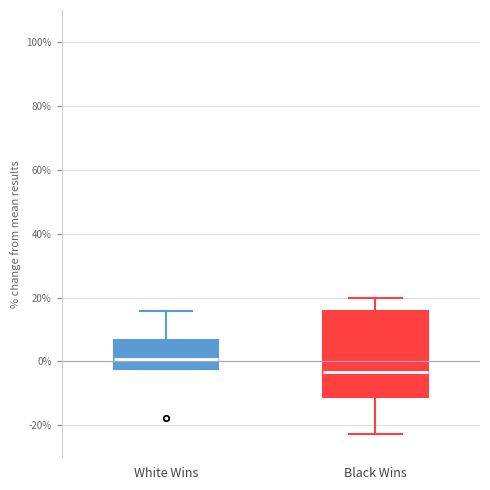

Reading left to right, transcribe this box plot: for each box, give where its median line is, the range the box spans, and where its two whiskers end, as read against the y-axis. The values are not printed on the chart, so give them approximately, as read against the axis.

White Wins: median 0, box -2 to 6, whiskers -2 to 16
Black Wins: median -4, box -12 to 16, whiskers -22 to 20